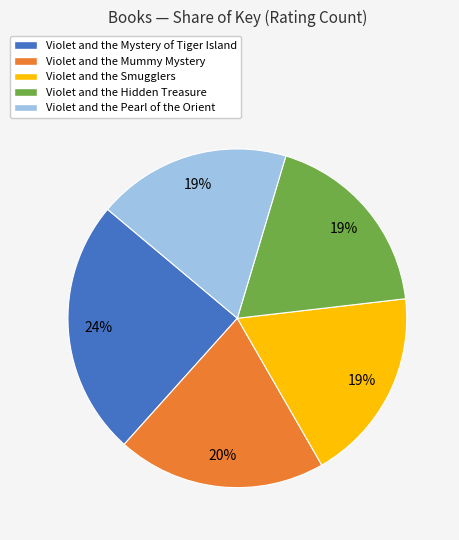

To the nearest percent, what is the difference between the Violet and the Mummy Mystery and Violet and the Smugglers slice percentages?

1%